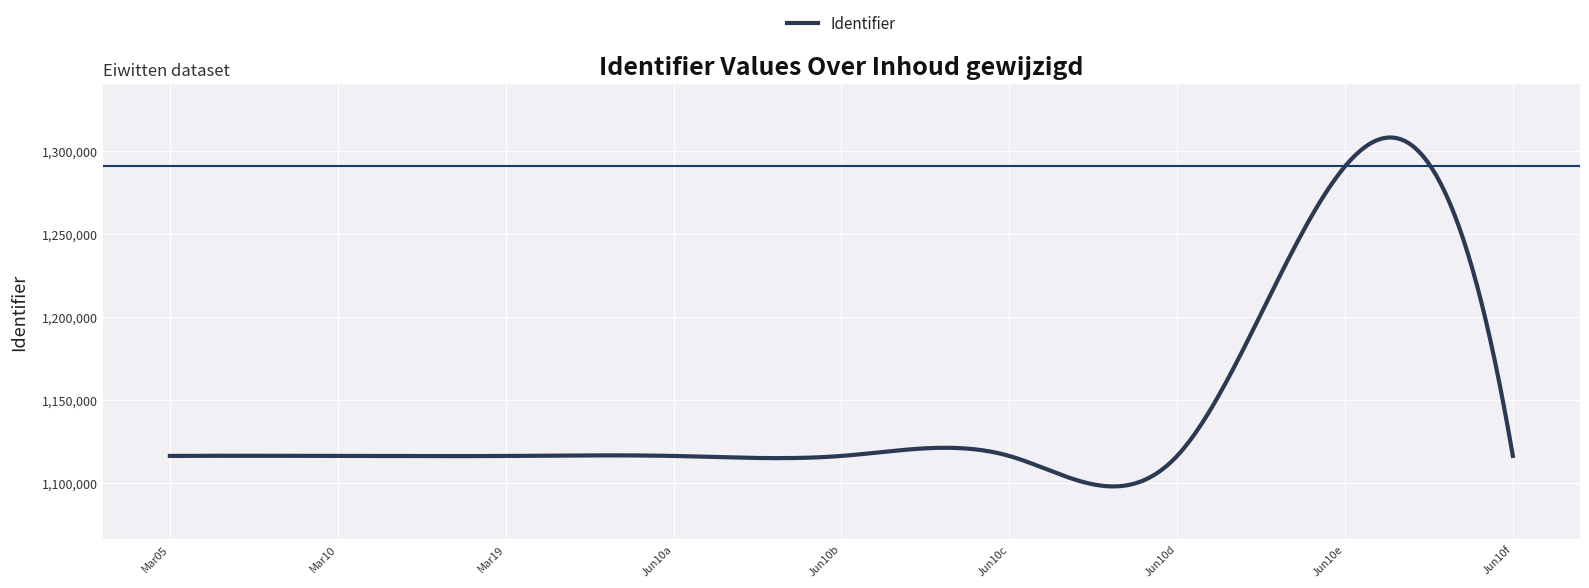

What is the minimum value shown in the chart?

1097765.0